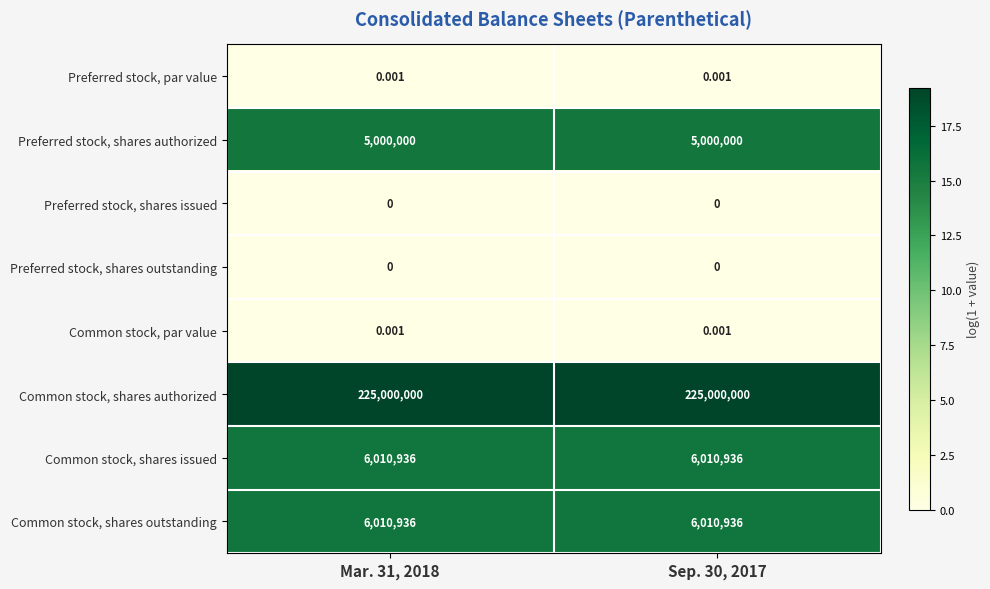

Which series has the largest total across all categories?

Common stock, shares authorized